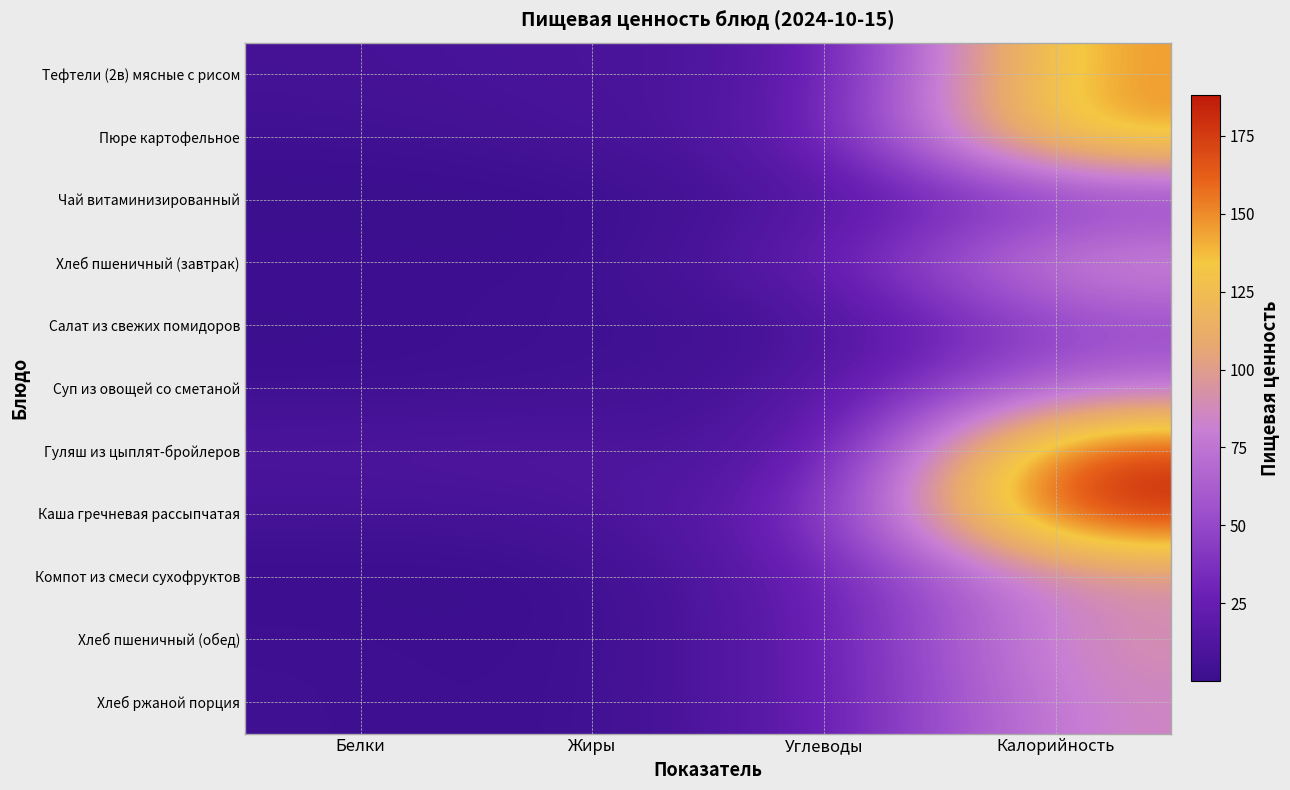

Which series has the largest total across all categories?

Каша гречневая рассыпчатая